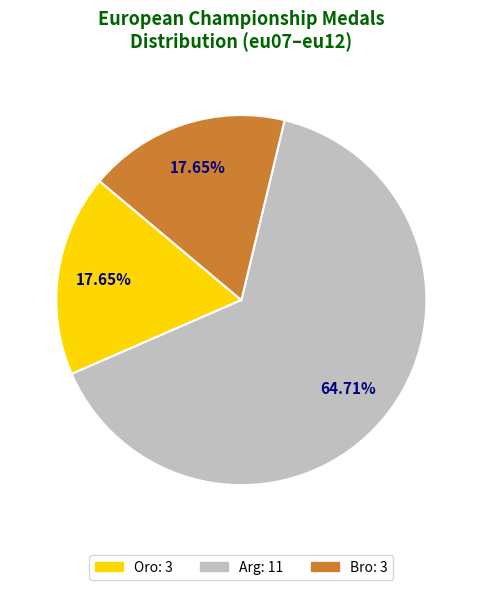

Does any single category account for the majority?

Yes